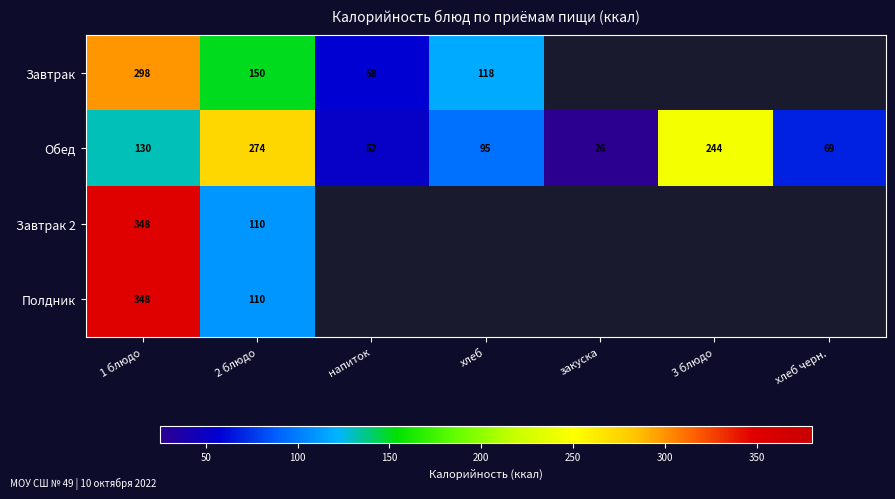

Which label corresponds to the smallest value in the chart?

закуска